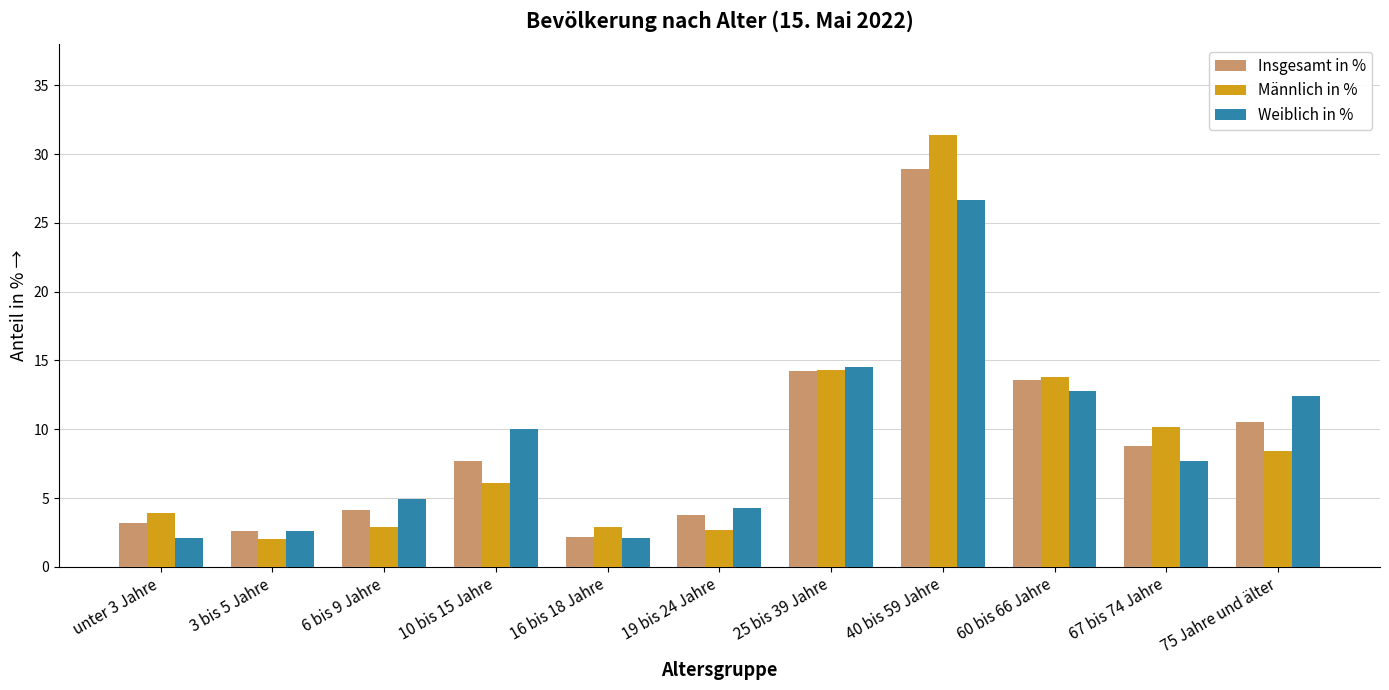

Rank the series by their maximum value, from highest to lowest.

Männlich in %, Insgesamt in %, Weiblich in %